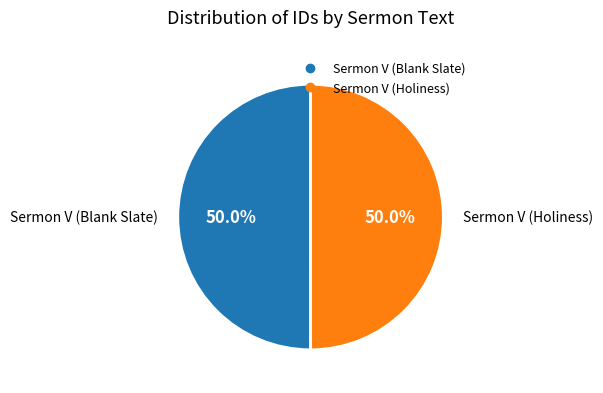

To the nearest percent, what is the average slice percentage?

50%